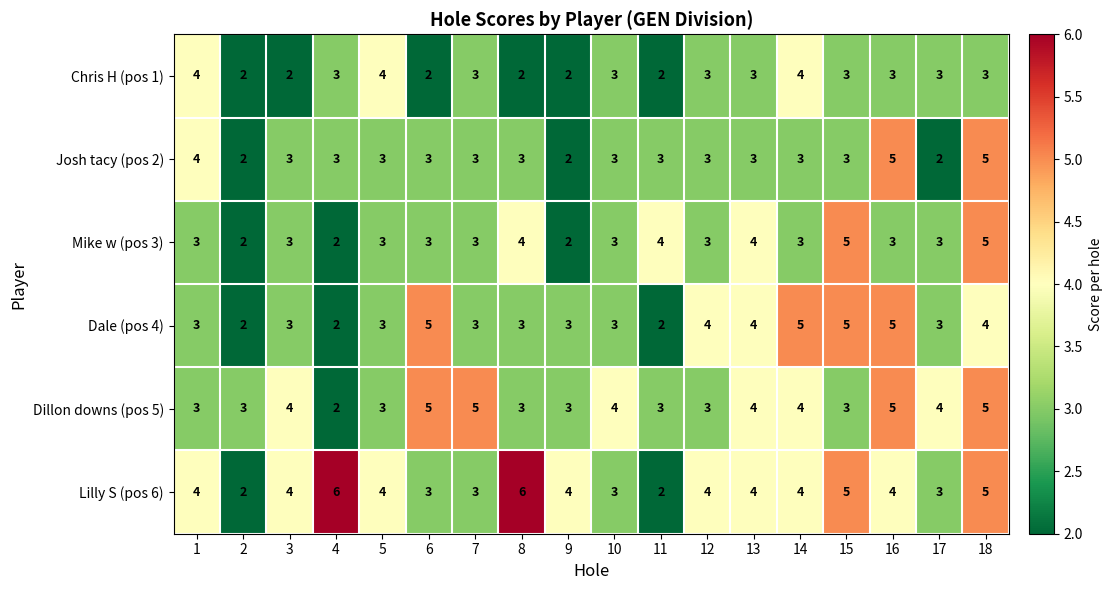

Is it true that Josh tacy (pos 2) equals 5 at 18?

True